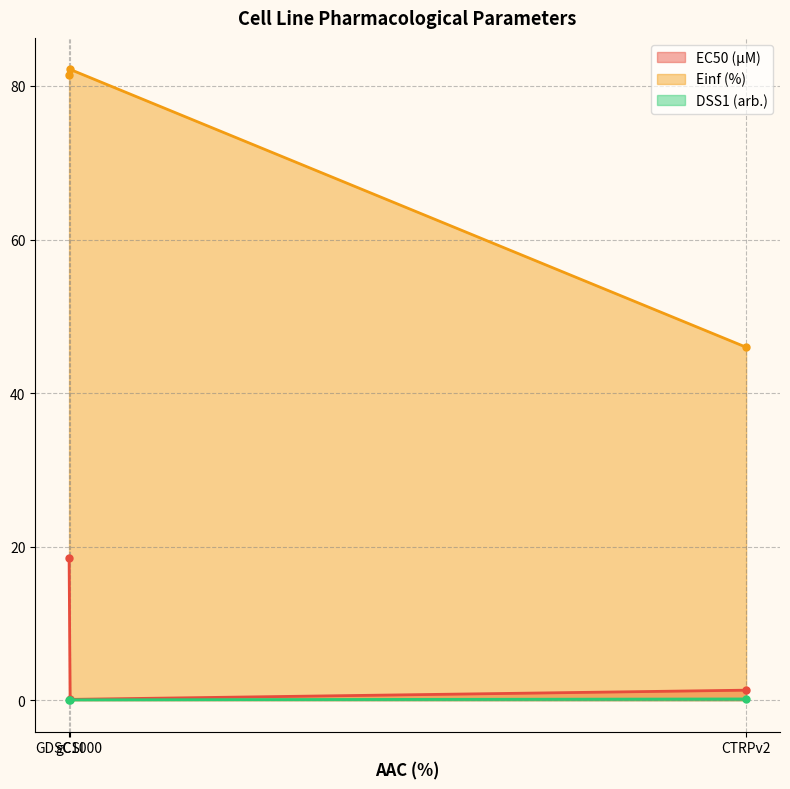

Reading left to right, what are all the values shown in this chart?

EC50 (µM): GDSC1000=18.5	gCSI=0.1	CTRPv2=1.3
Einf (%): GDSC1000=81.4	gCSI=82.2	CTRPv2=46.0
DSS1 (arb.): GDSC1000=0.0	gCSI=0.0	CTRPv2=0.2